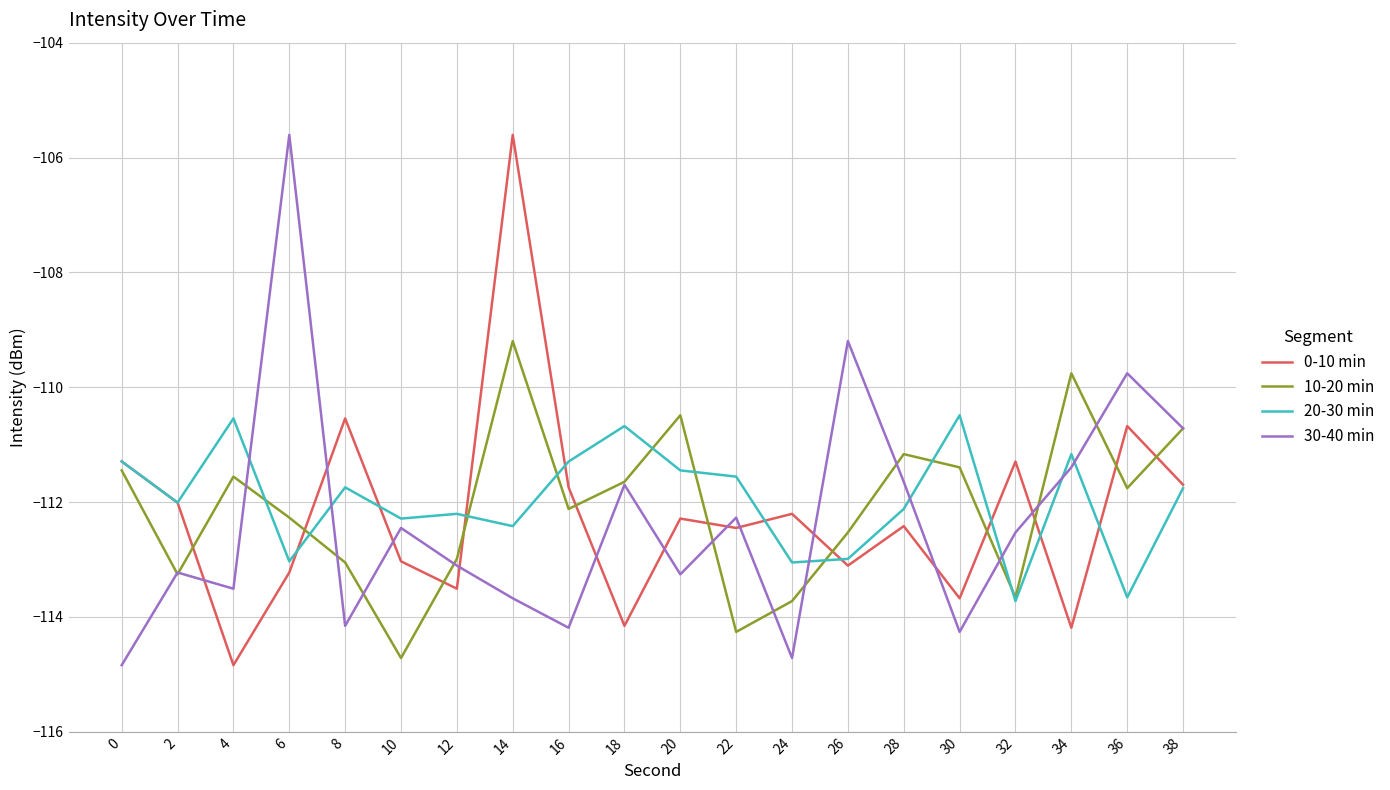

How many interior local valleys does the 10-20 min series have?

6